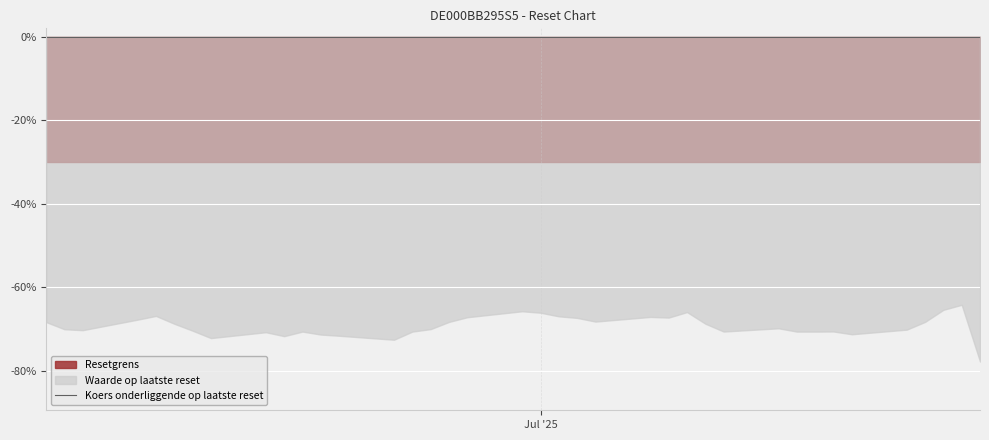

How many distinct data groups are displayed?

3